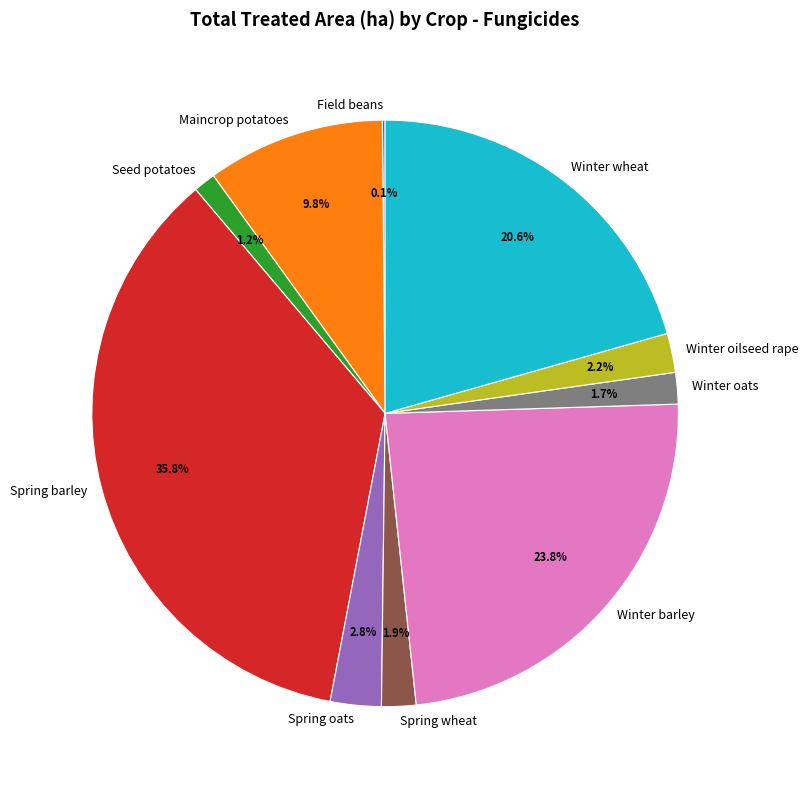

Between Winter barley and Winter oats, which is larger?

Winter barley